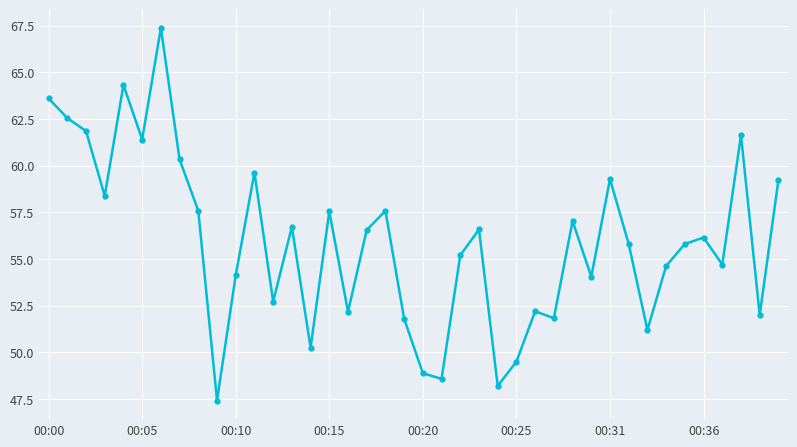

What is the value of the 40th point from the left?

59.2